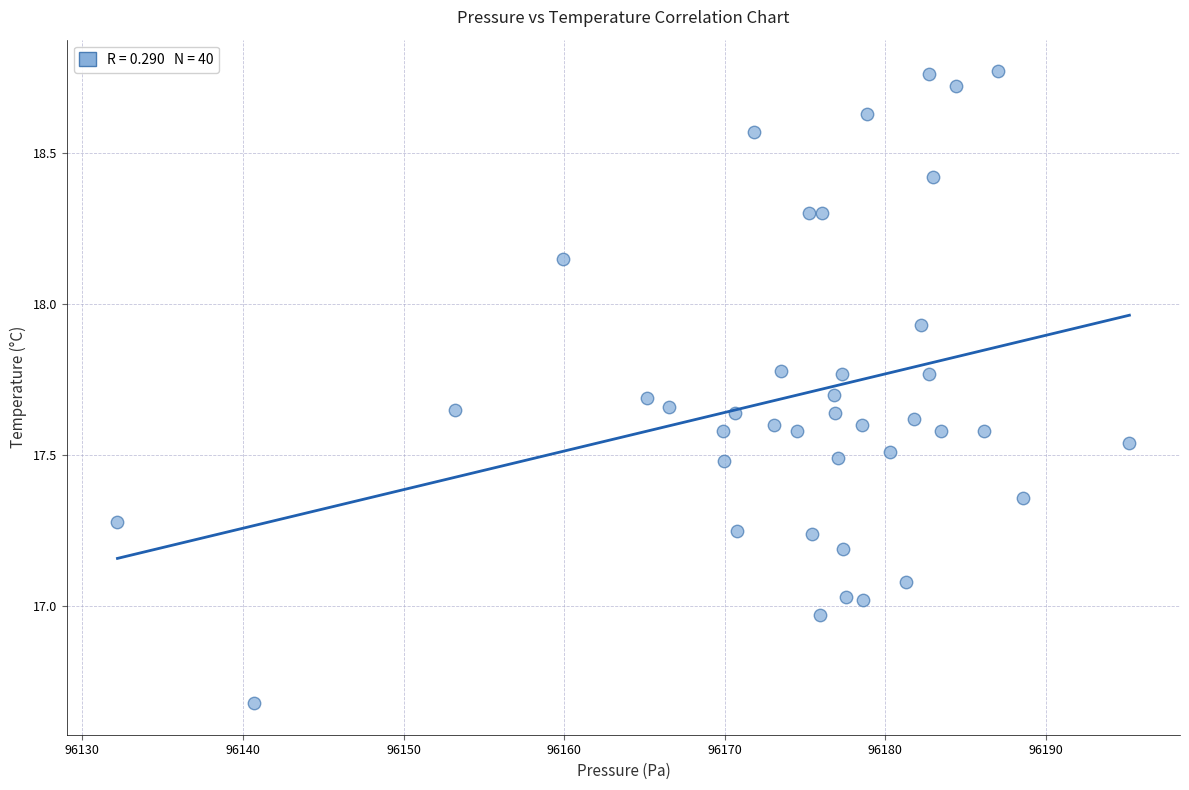

What is the range of Y values (max minus min)?

2.1